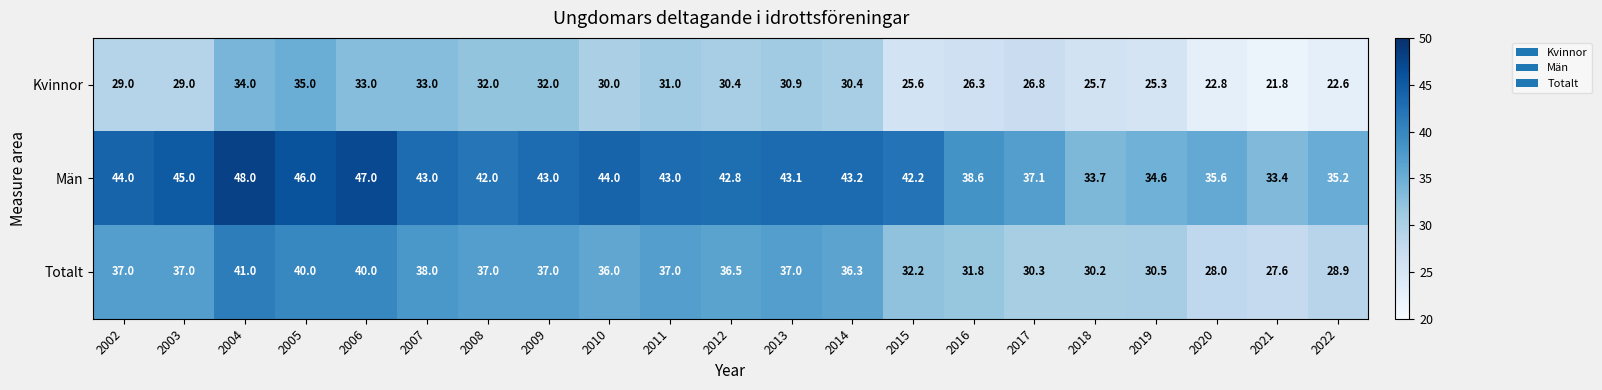

The Totalt series shows 49.5 at 2014. True or false?

False